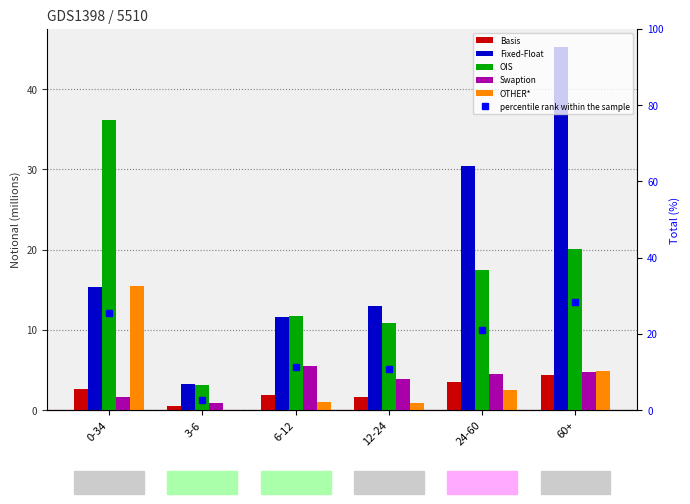

What are all the series names shown in the legend?

Basis, Fixed-Float, OIS, Swaption, OTHER*, percentile rank within the sample